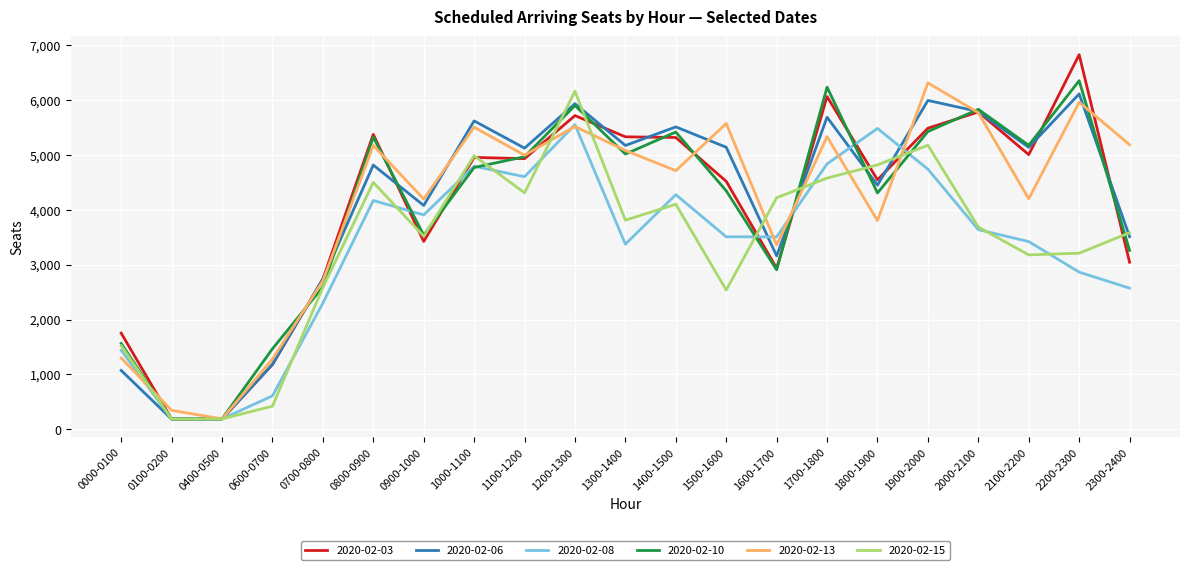

Which series has the widest spread of values?

2020-02-03